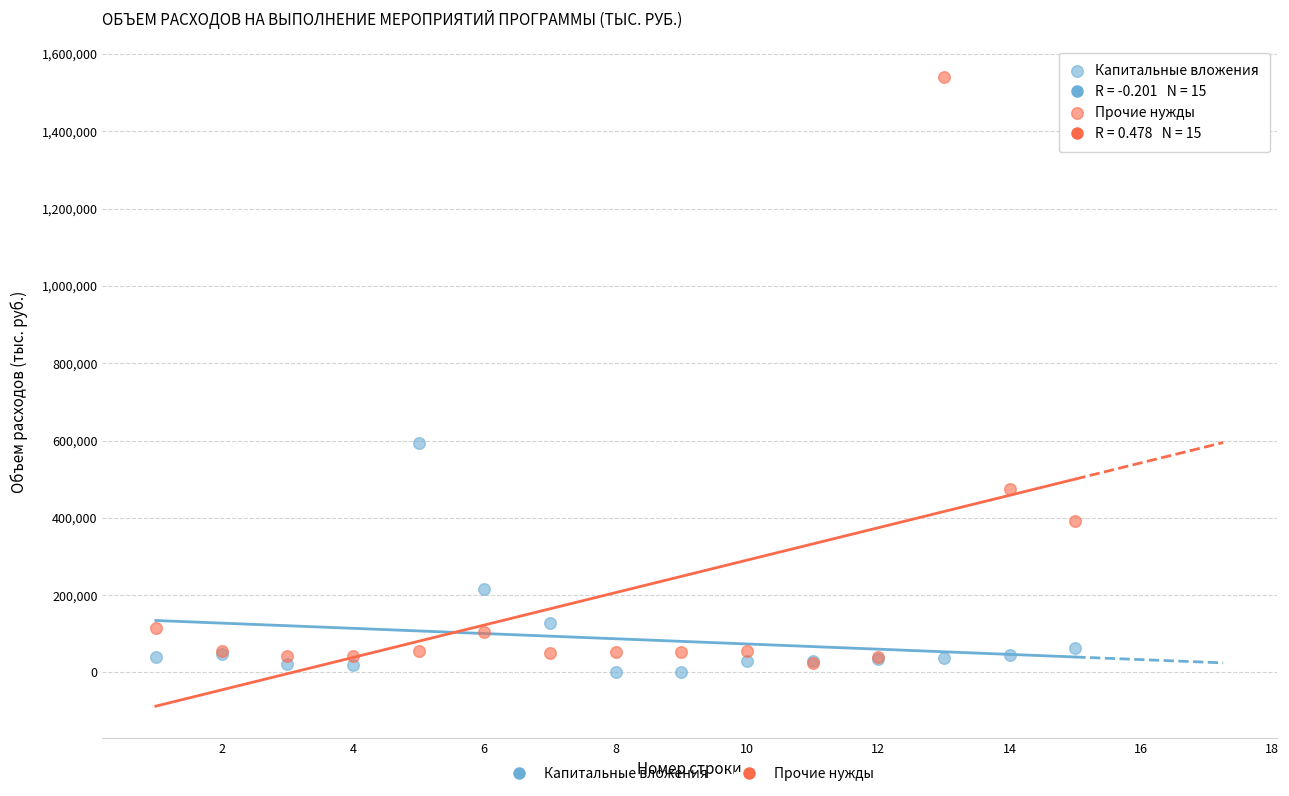

In the Прочие нужды series, what Y value is closest to 782407?

474853.1